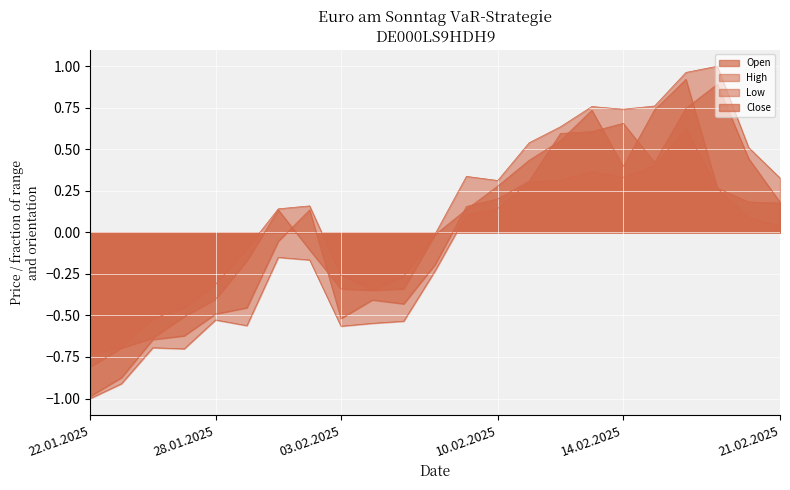

What is the total value across all series at 21.02.2025?

0.7